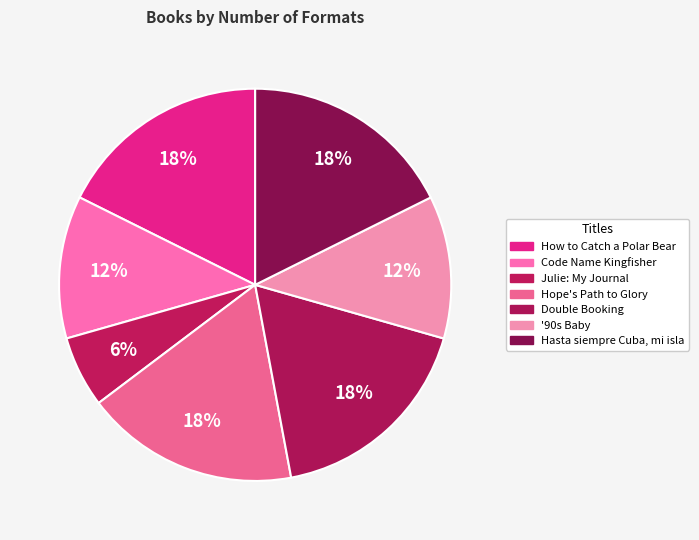

The Double Booking slice represents 2% of the pie. True or false?

False